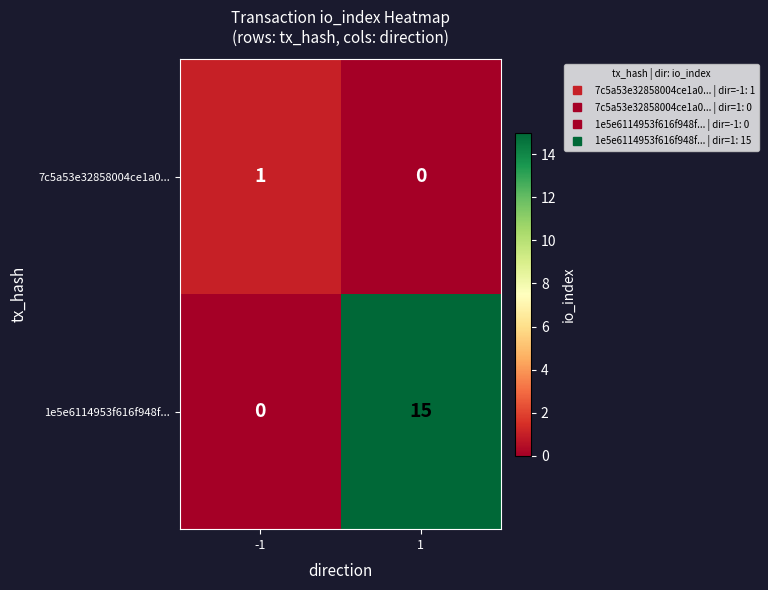

How many series are shown in this chart?

2